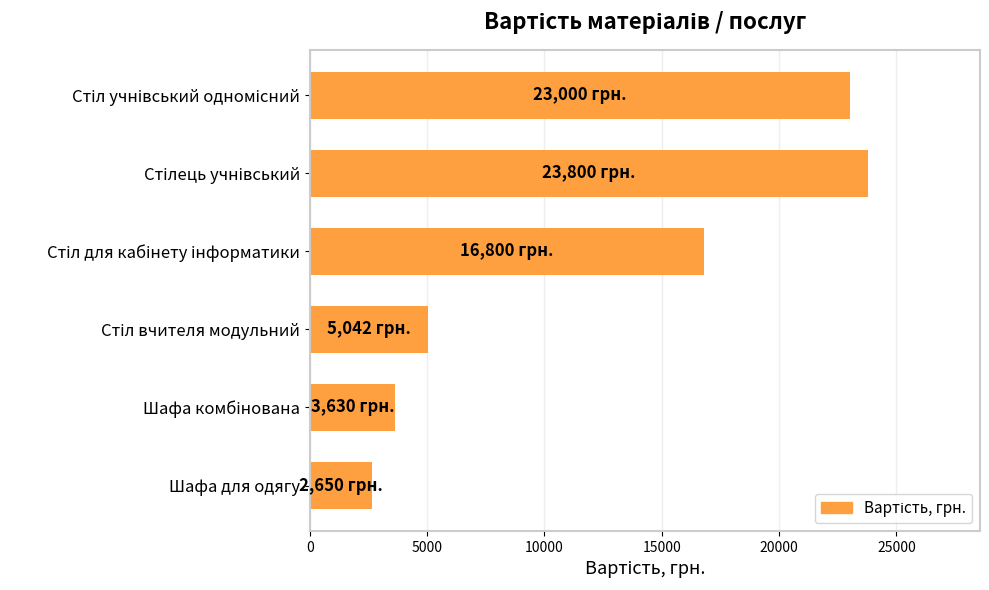

What is the average value?

12487